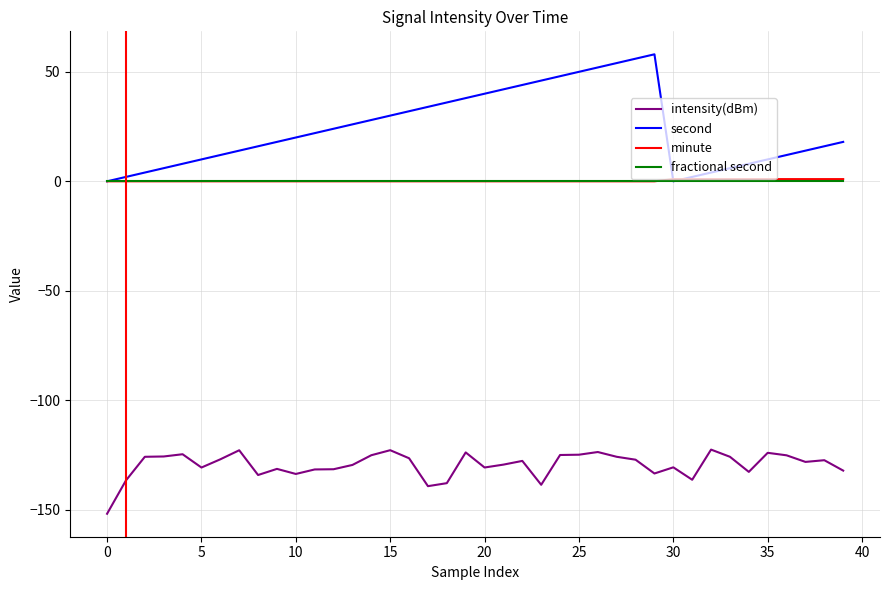

What is the smallest value displayed?

-151.8